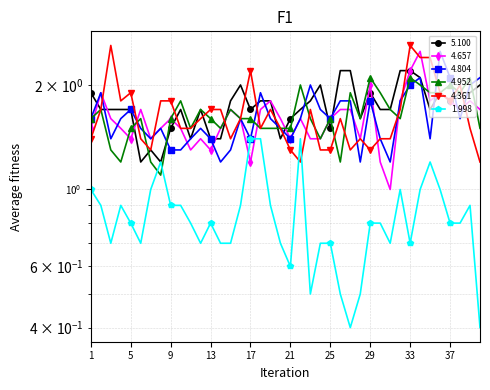

What is the lowest value of the 4.361 series?

1.2